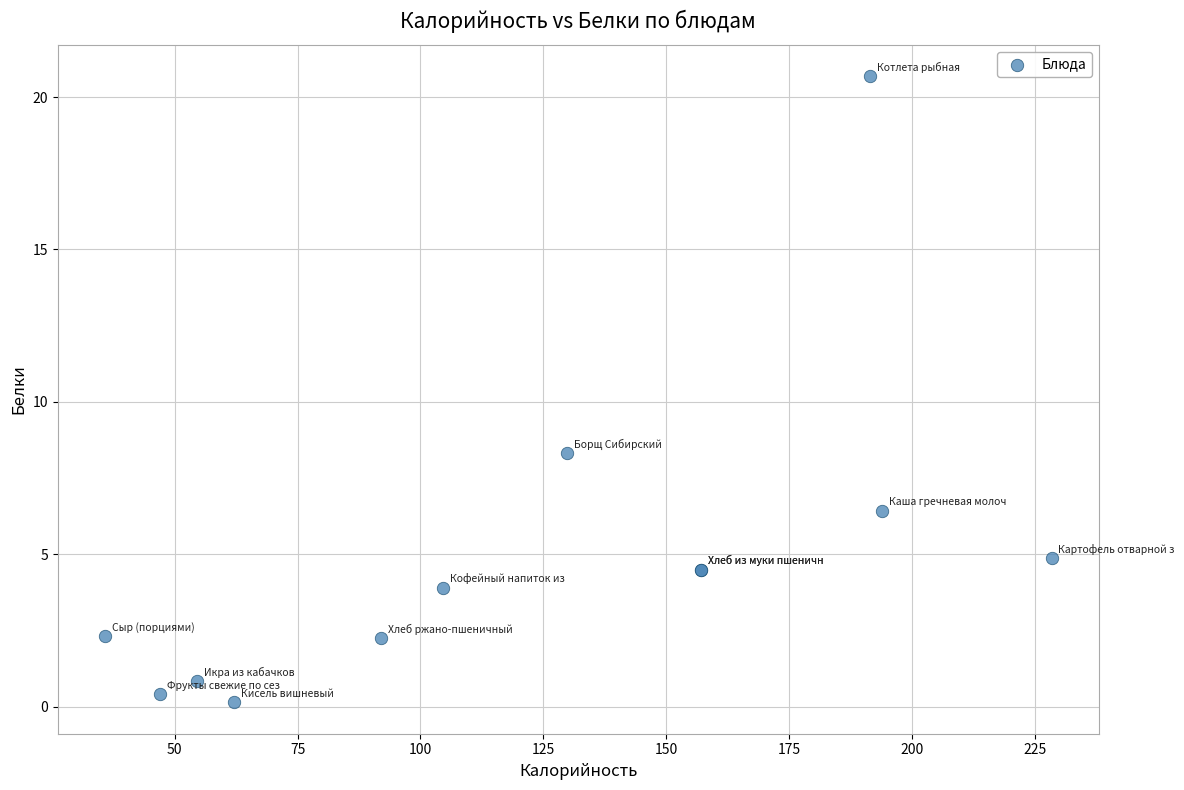

What Y value in the scatter plot is closest to 10?

8.3